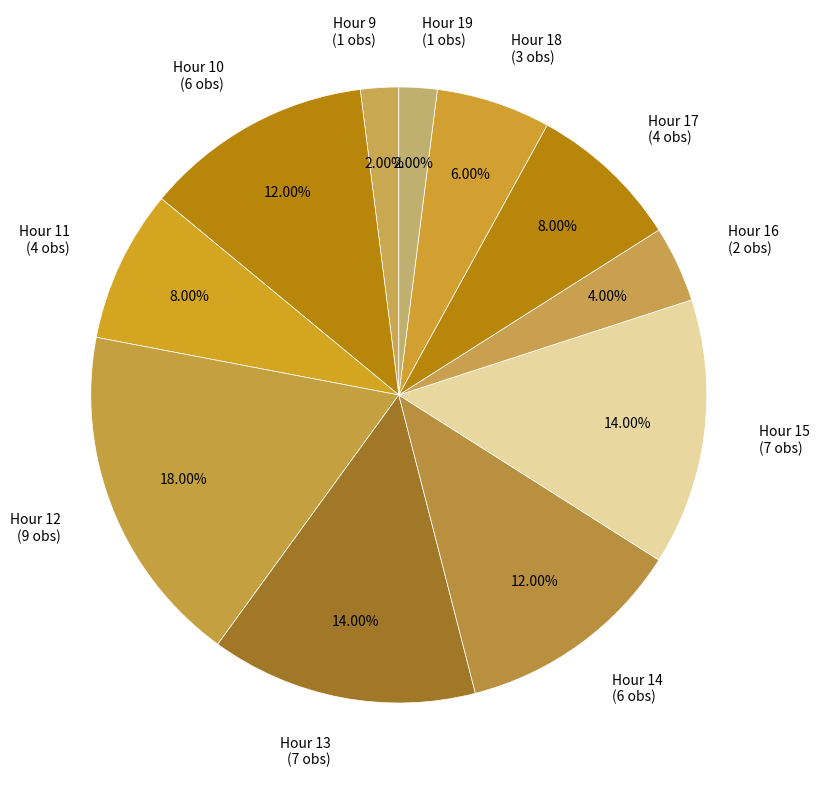

Approximately how many times larger is the value at Hour 18 (3 obs) compared to Hour 10 (6 obs)?

0.5